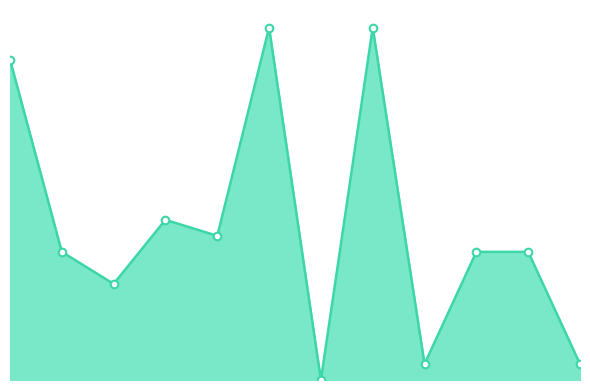

Is this an area chart (filled region under the line)?

Yes